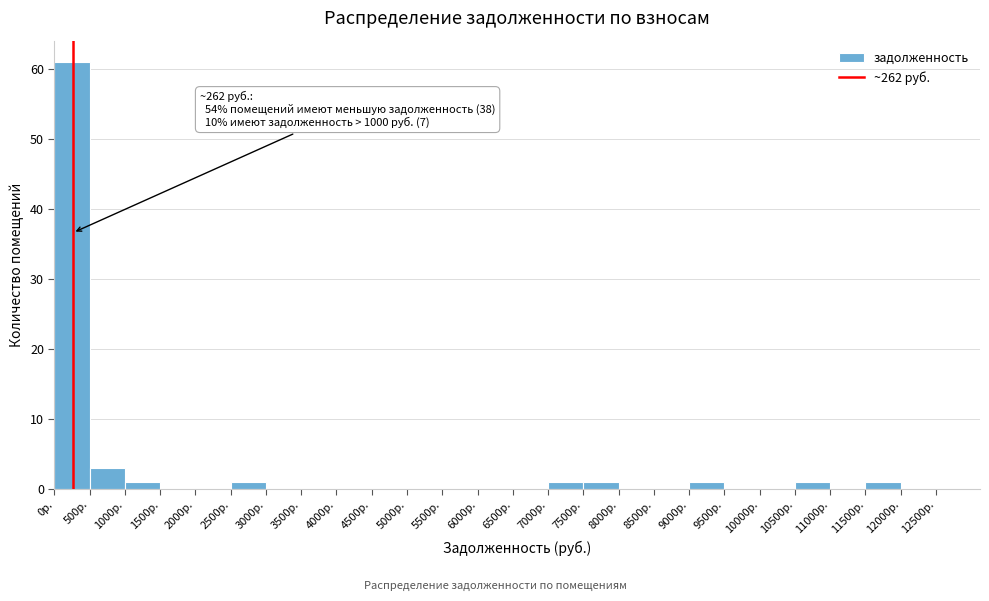

Over which range of the x-axis is the bar tallest?

0 to 500